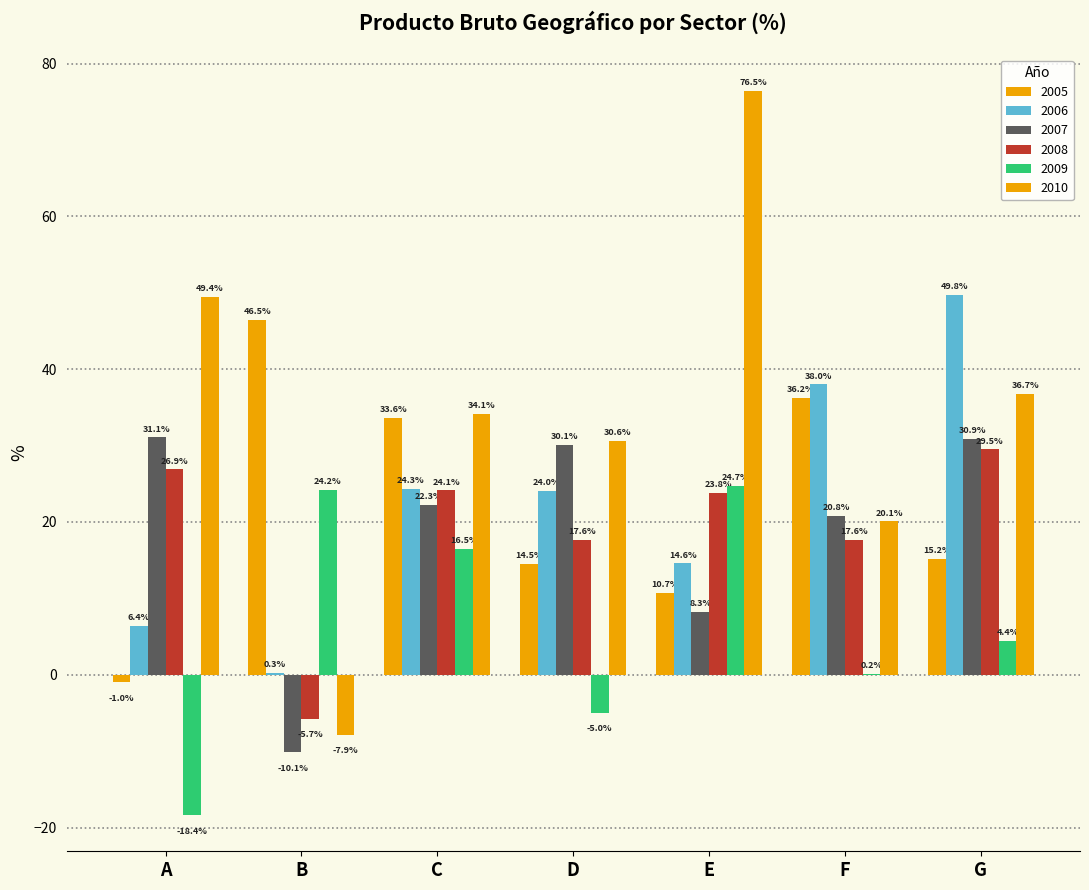

How many values in 2007 are above zero?

6